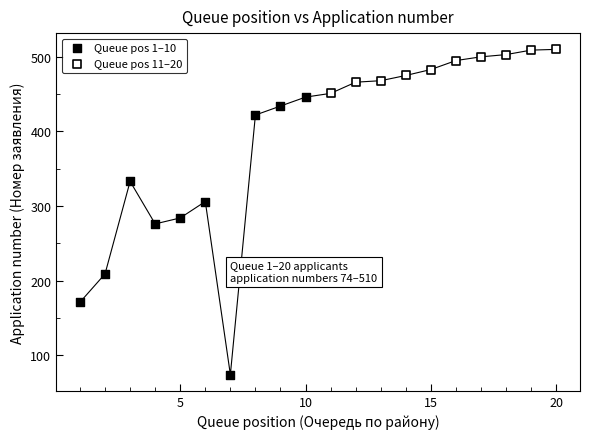

Which series reaches the minimum Y coordinate?

Queue pos 1–10